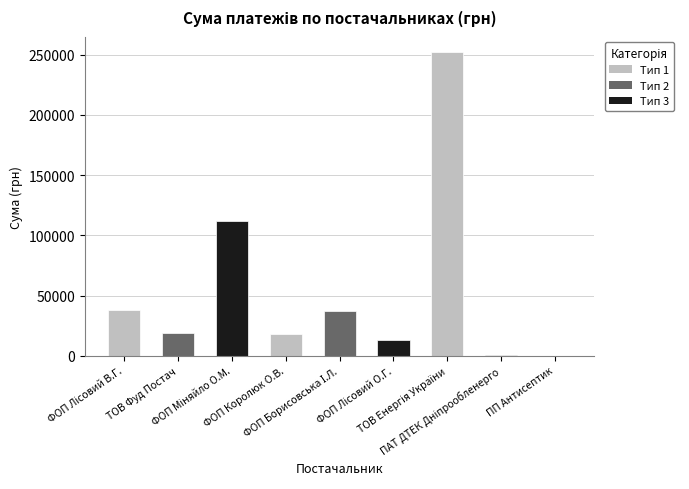

What is the maximum value shown in the chart?

252330.7